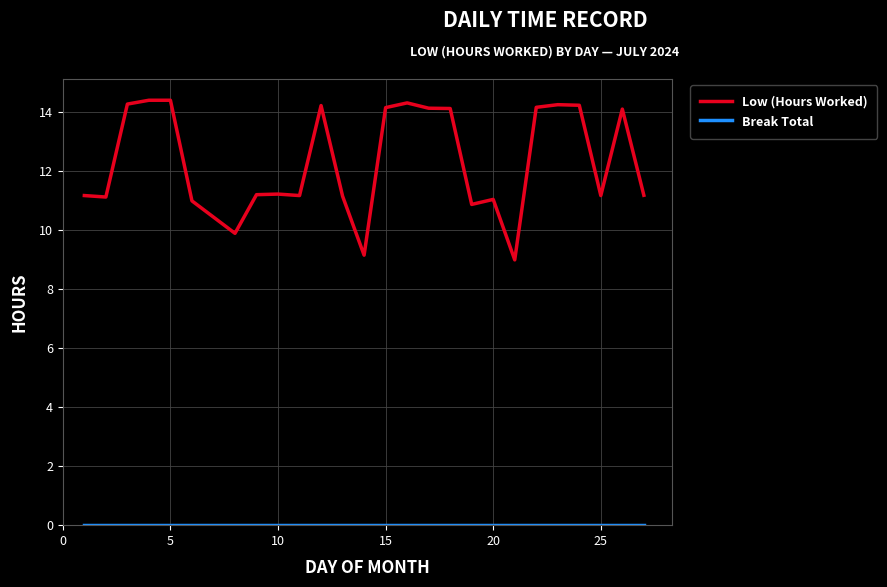

Which series has the largest total across all categories?

Low (Hours Worked)